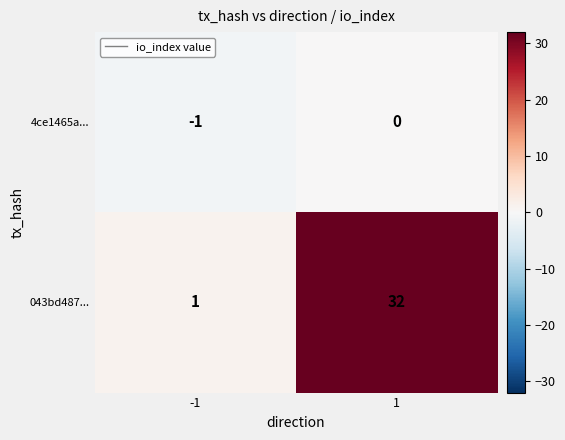

What is the maximum value shown in the chart?

32